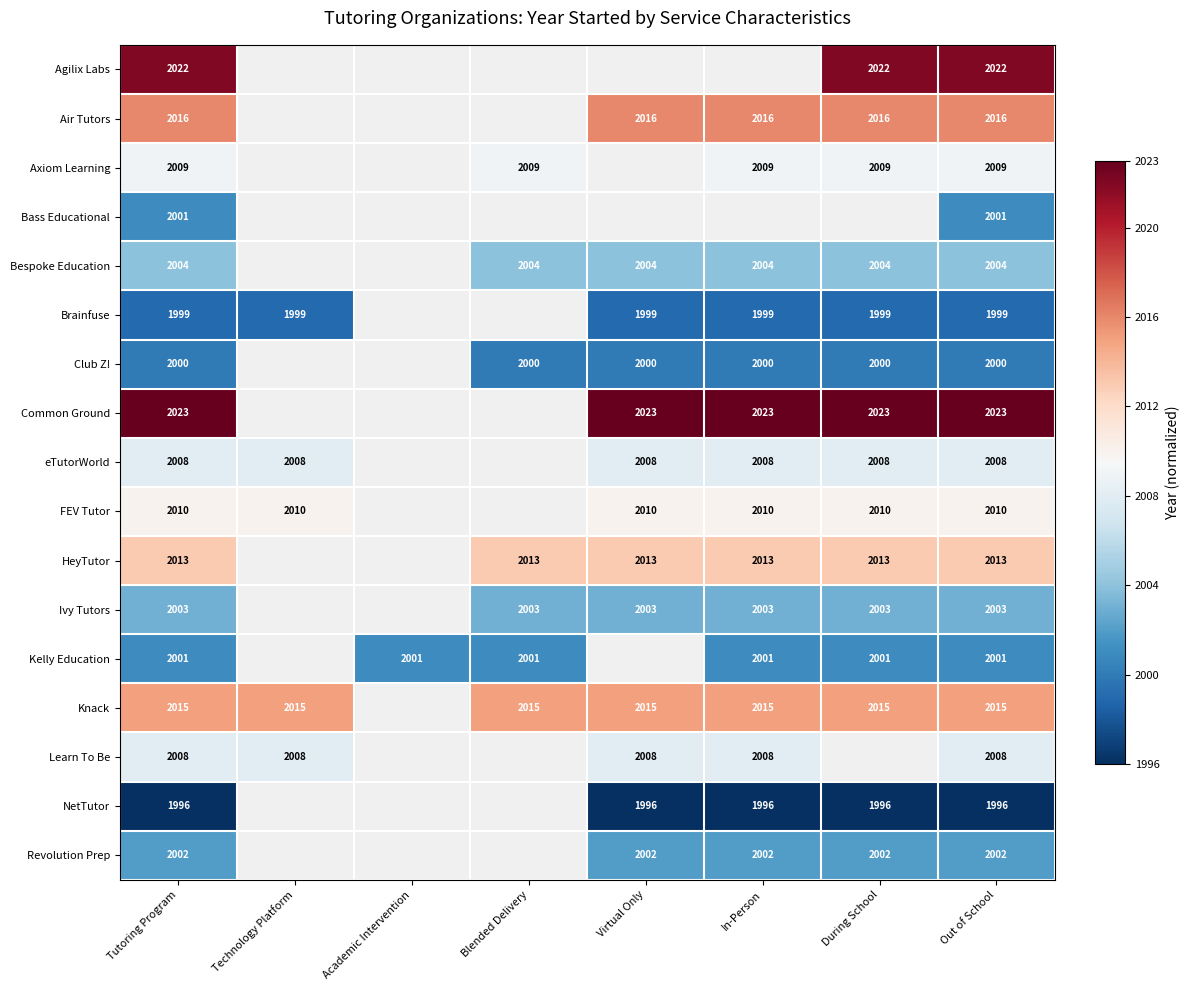

Between Technology Platform and Out of School, which series saw the biggest shift?

Brainfuse